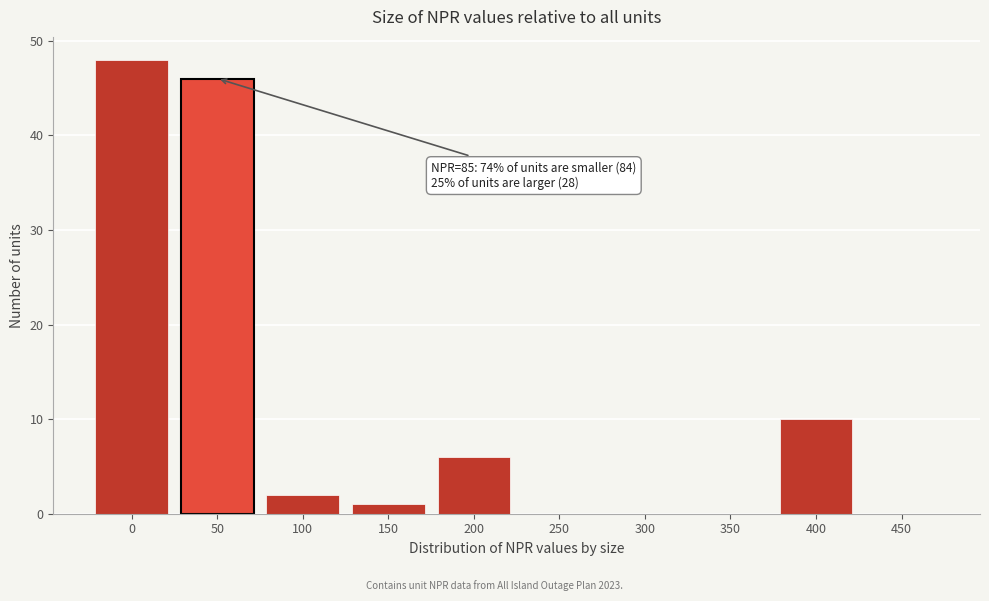

Reading left to right, transcribe all the data shown in this chart.

0=48	50=46	100=2	150=1	200=6	250=0	300=0	350=0	400=10	450=0